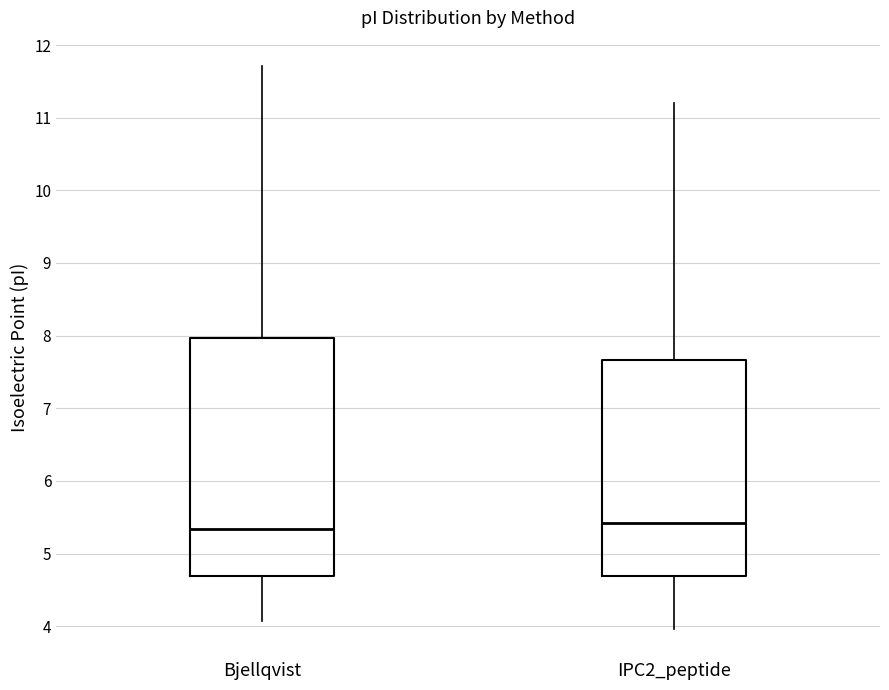

Reading left to right, read every box against the y-axis: the position of its median line, the range the box covers, and the ends of its whiskers. The values are not printed on the chart, so give them approximately, as read against the axis.

Bjellqvist: median 5.3, box 4.7 to 8.0, whiskers 4.1 to 11.7
IPC2_peptide: median 5.4, box 4.7 to 7.7, whiskers 4.0 to 11.2